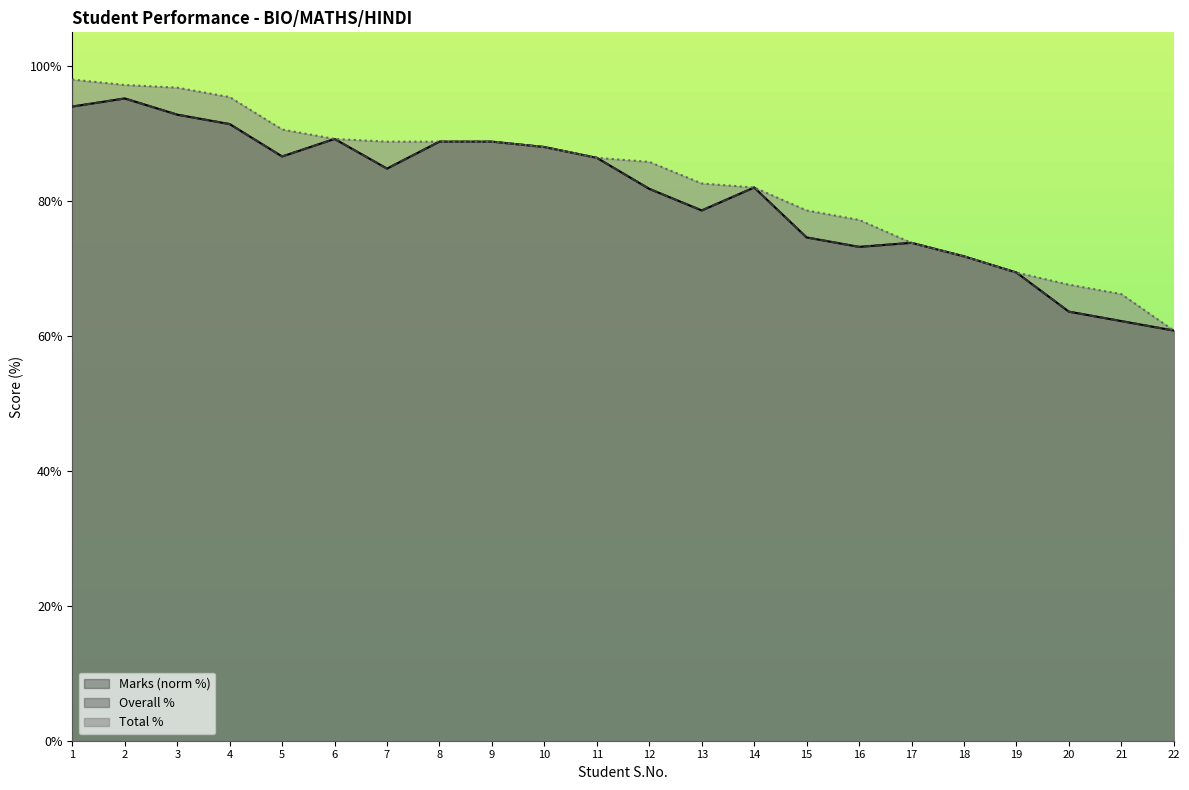

True or false: Marks and Total % cross at least once.

False